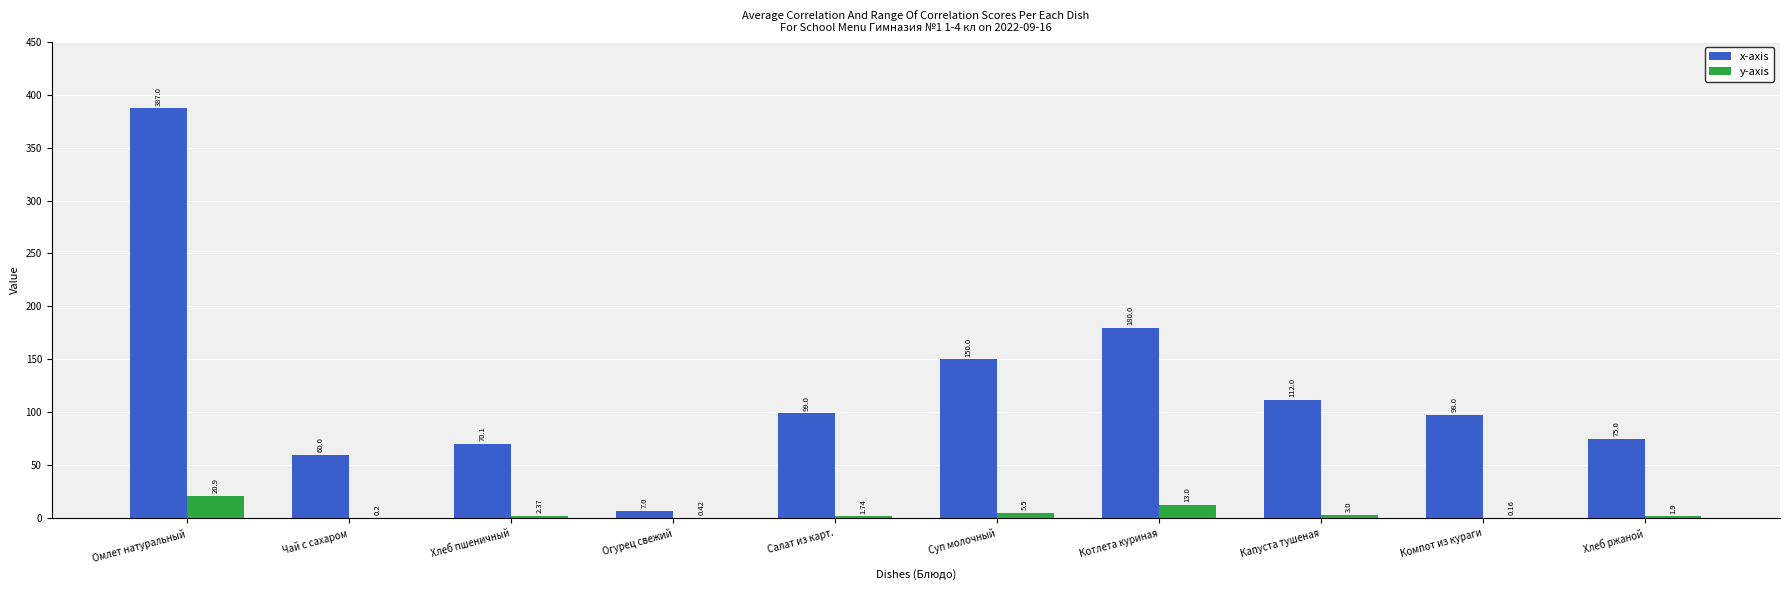

At which category is the sum across all series the highest?

Омлет натуральный